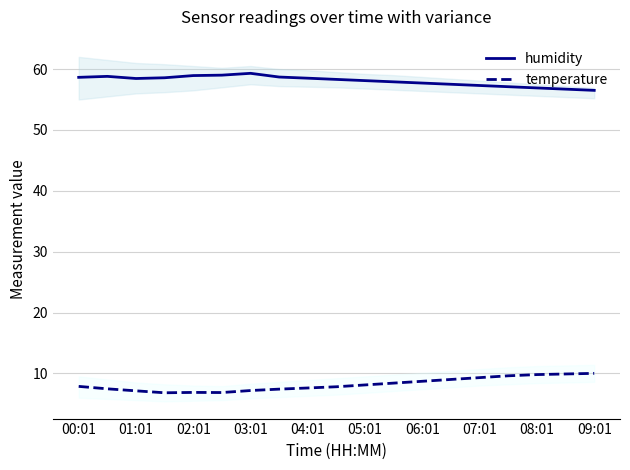

Where does the humidity series first go above 58?

00:01